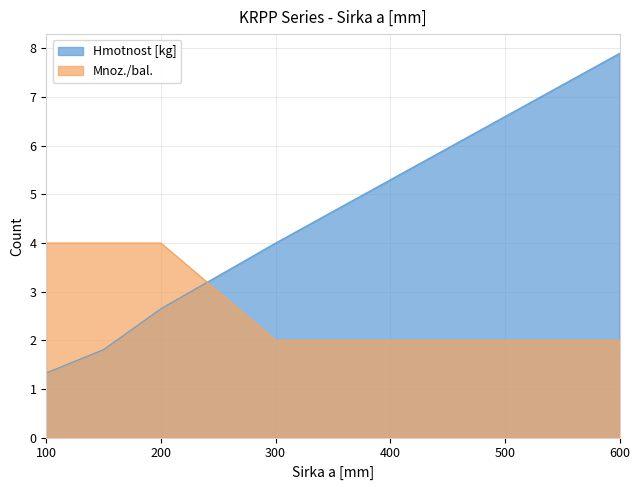

What is the difference between the maximum and minimum values in the Mnoz./bal. series?

2.0